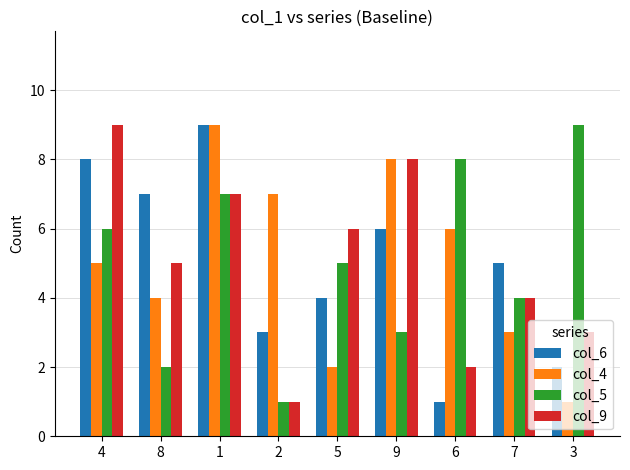

Reading left to right, list all the values displayed in this chart.

col_6: 8	7	9	3	4	6	1	5	2
col_4: 5	4	9	7	2	8	6	3	1
col_5: 6	2	7	1	5	3	8	4	9
col_9: 9	5	7	1	6	8	2	4	3